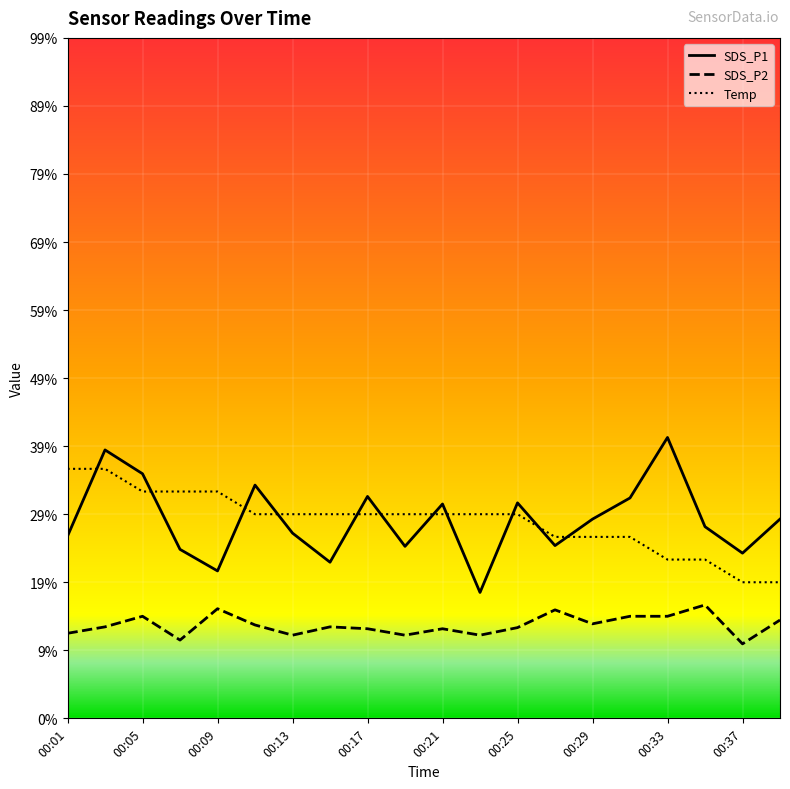

True or false: SDS_P2 has more than 0 points higher than both neighbors.

True